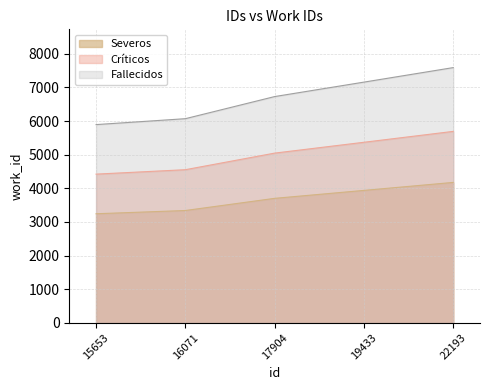

Reading left to right, what are all the values shown in this chart?

work_id: 15653=3242.3	16071=3339.1	17904=3701.0	19433=3937.5	22193=4175.1
id: 15653=5895.0	16071=6071.0	17904=6729.0	19433=7159.0	22193=7591.0